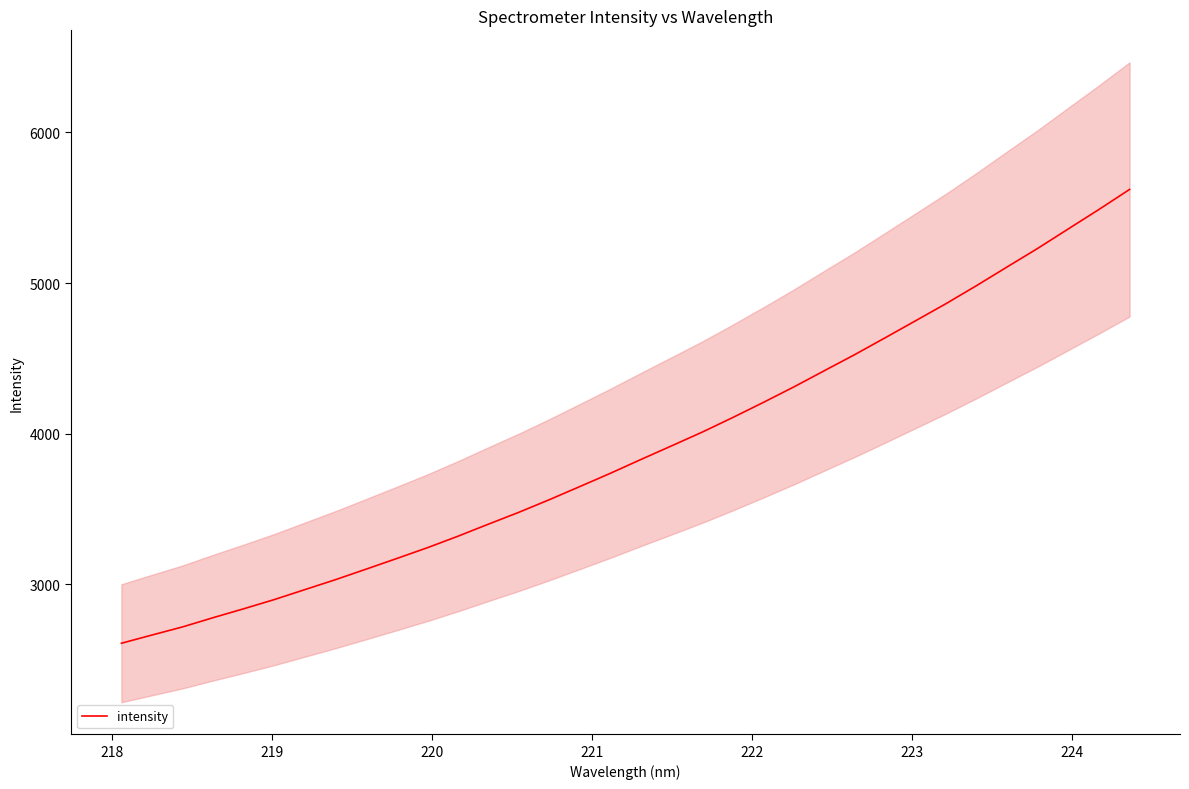

What is the highest value of the intensity series?

5620.8